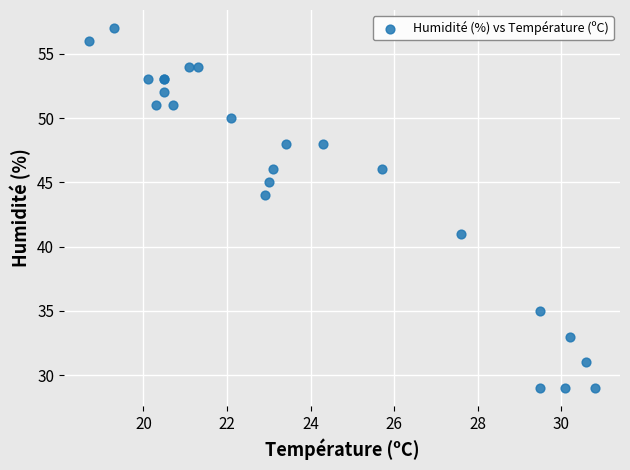

What Y value in the scatter plot is closest to 43?

44